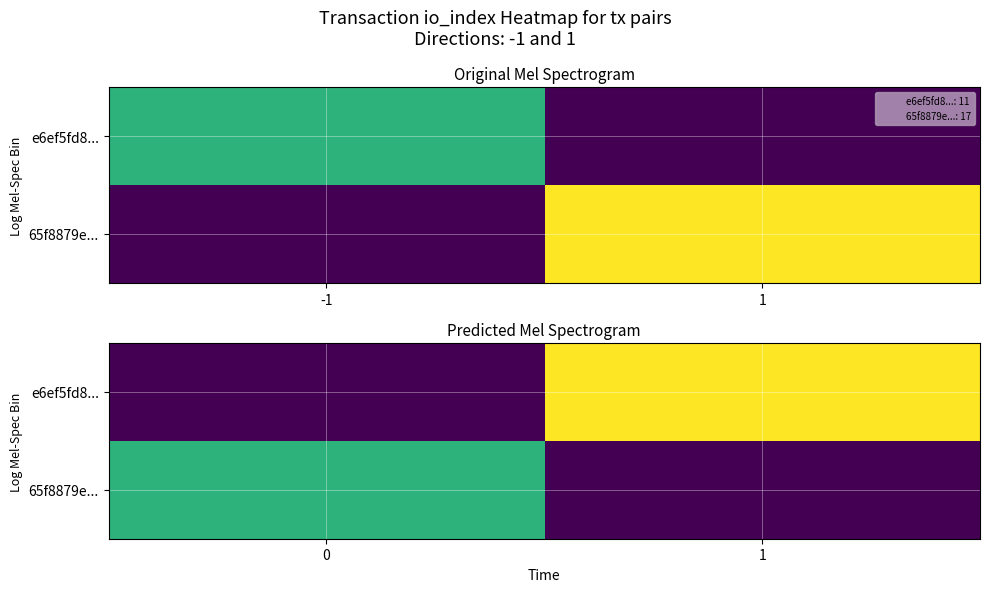

List the labels in order of 65f8879e... value, largest first.

0, 1